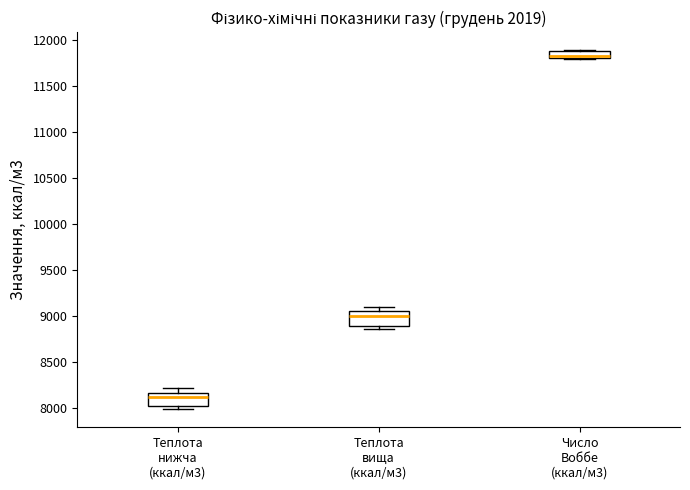

Reading left to right, transcribe this box plot: for each box, give where its median line is, the range the box spans, and where its two whiskers end, as read against the y-axis. The values are not printed on the chart, so give them approximately, as read against the axis.

Теплота нижча (ккал/м3): median 8100, box 8000 to 8150, whiskers 8000 (just below the box's lower edge) to 8200
Теплота вища (ккал/м3): median 9000, box 8900 to 9050, whiskers 8850 to 9100
Число Воббе (ккал/м3): median 11850, box 11800 to 11900, whiskers 11800 to 11900